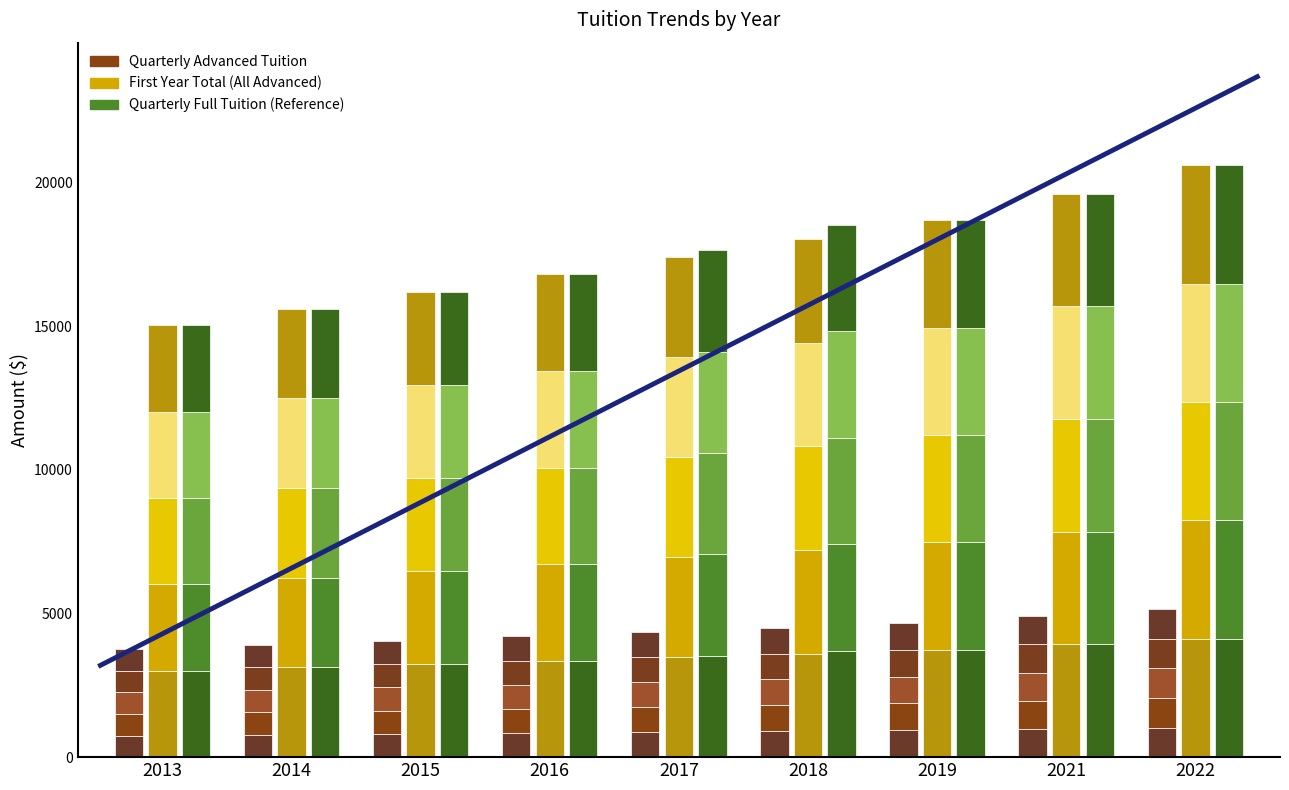

Between 2019 and 2018, which is larger?

2019